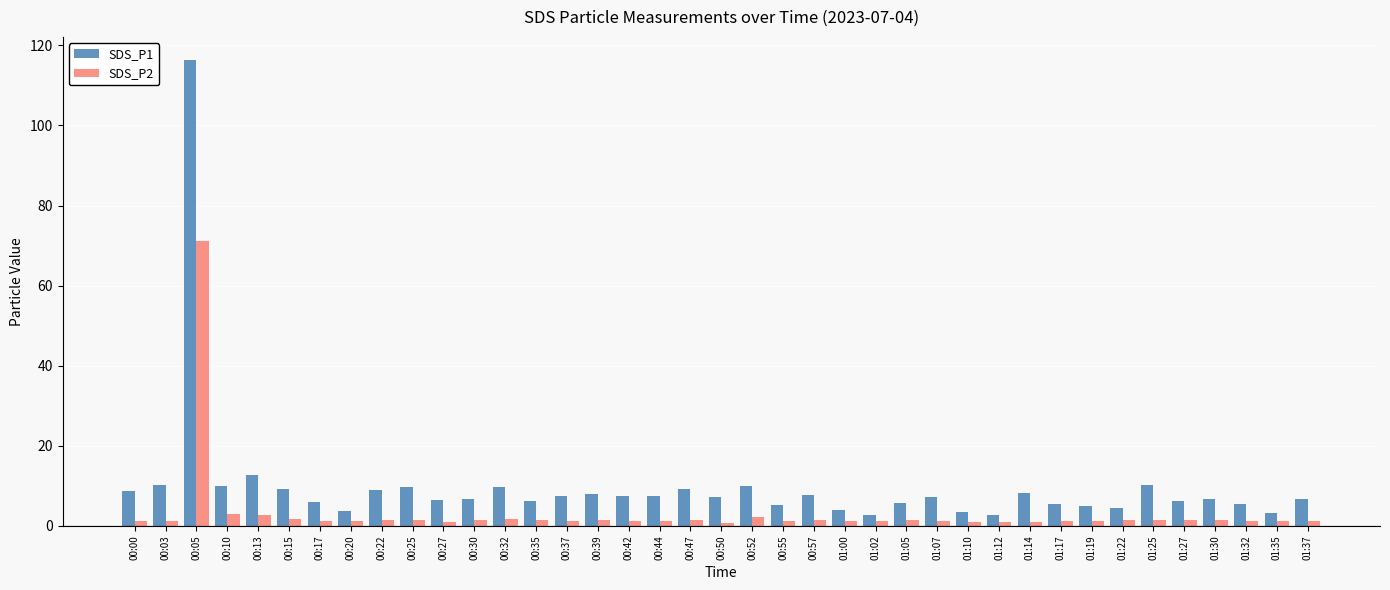

Which series has the widest spread of values?

SDS_P1